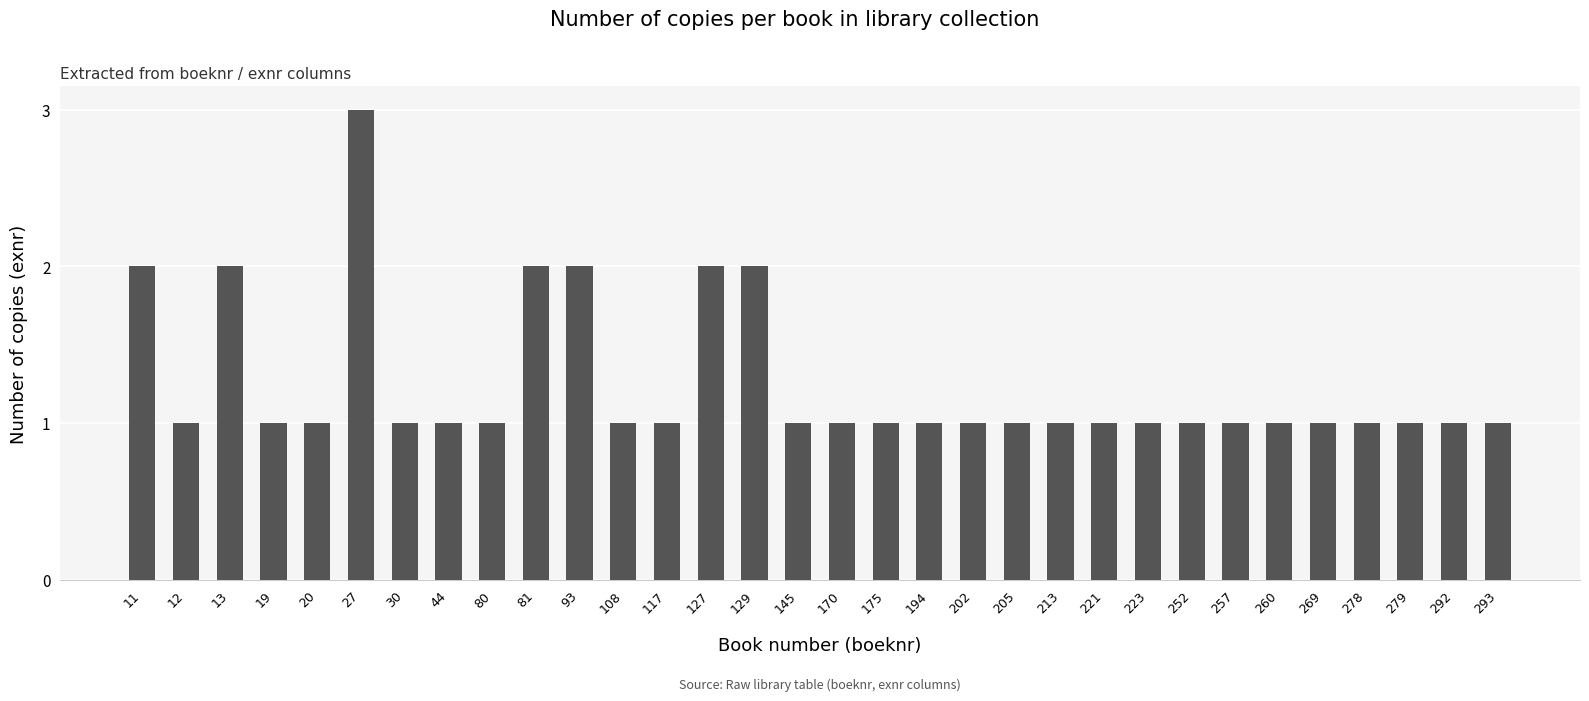

How many bars are there in total?

32